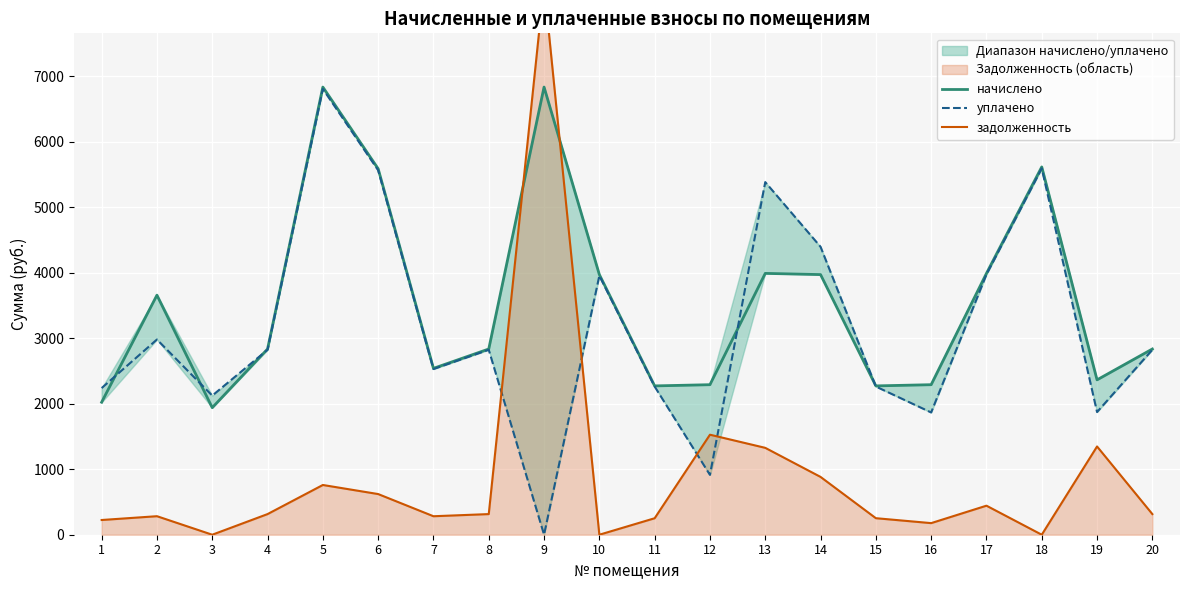

Which series has the largest total across all categories?

начислено